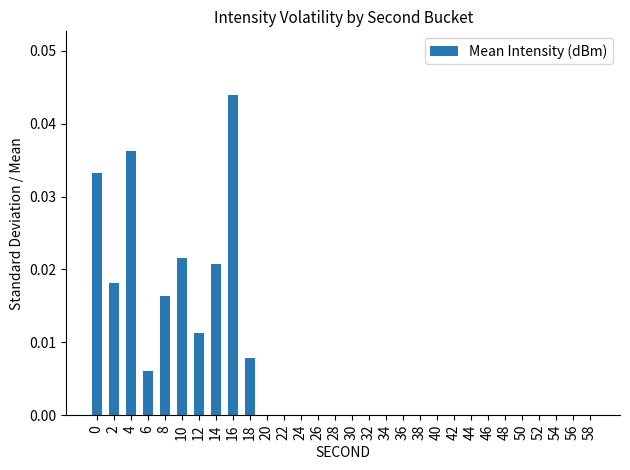

True or false: the data shows 0.0 at 8.

True